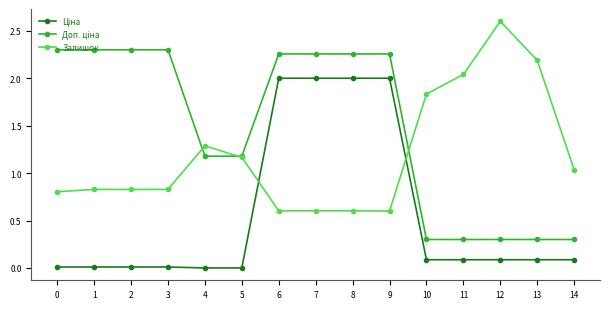

What is the value of the Залишок point at the 9th from the left?

0.6